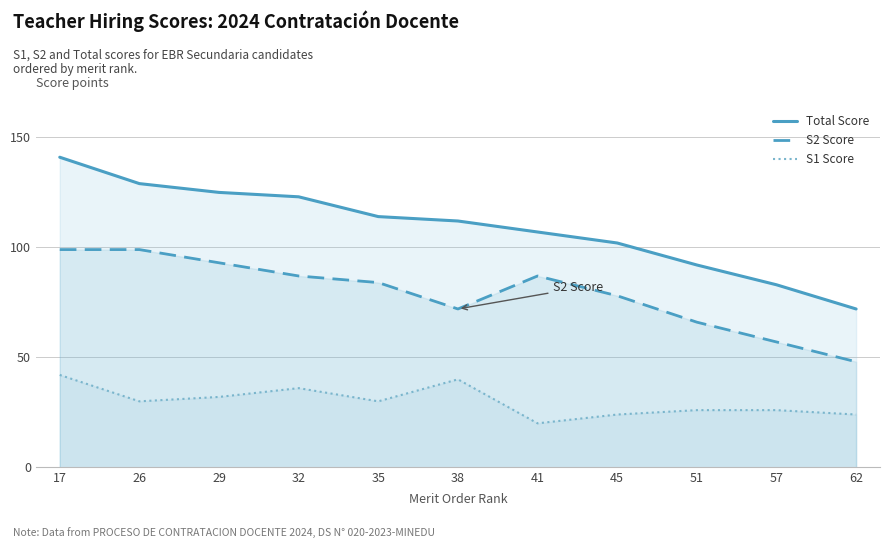

Is the value of S1 Score at 35 greater than the value of S2 Score at 29?

No